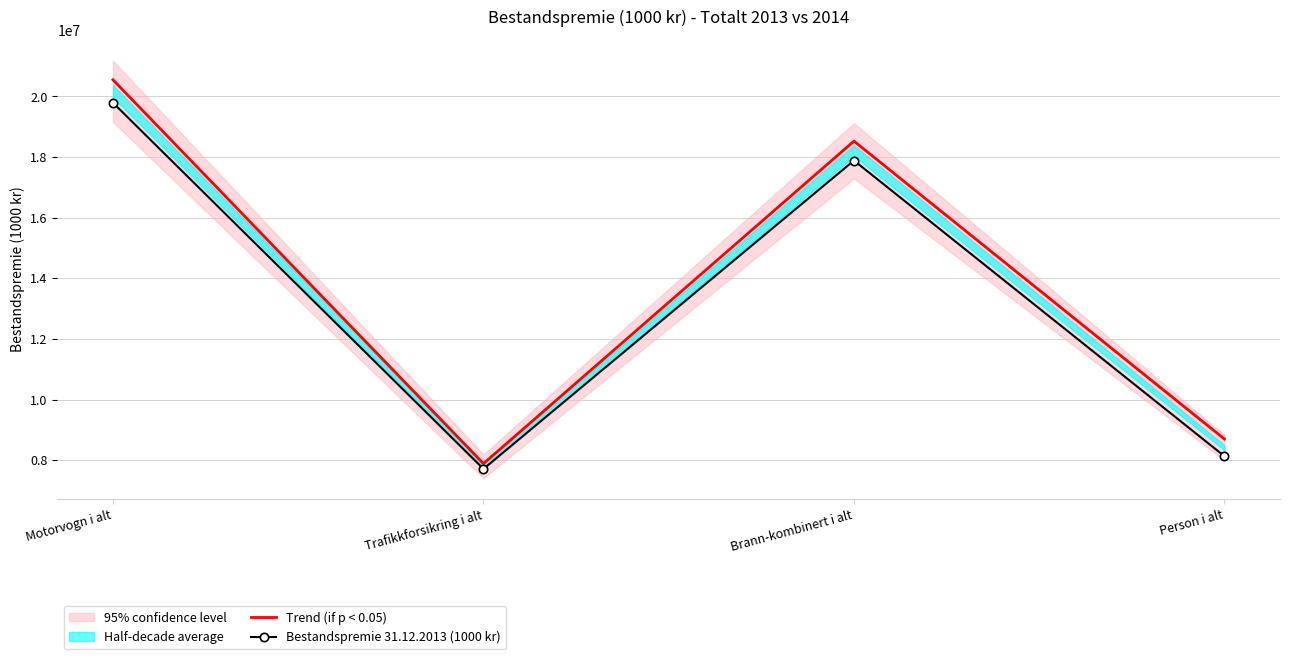

True or false: Bestandspremie 31.12.2013 (1000 kr) has more than 2 interior local peaks.

False